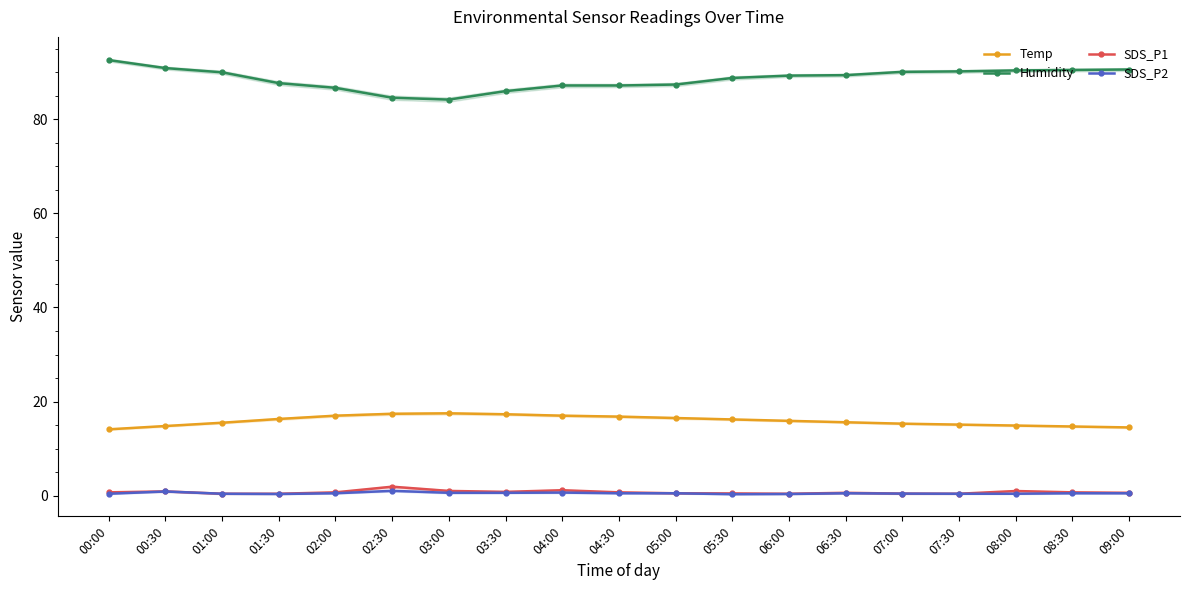

What is the label of the 5th point from the right?

07:00